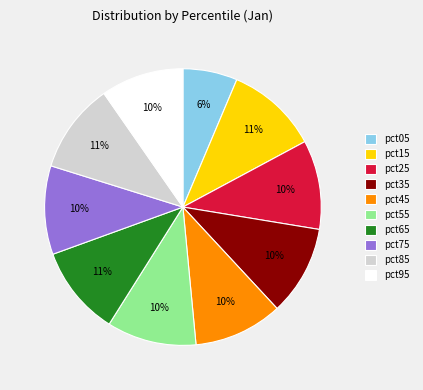

Count the number of slices in the pie.

10